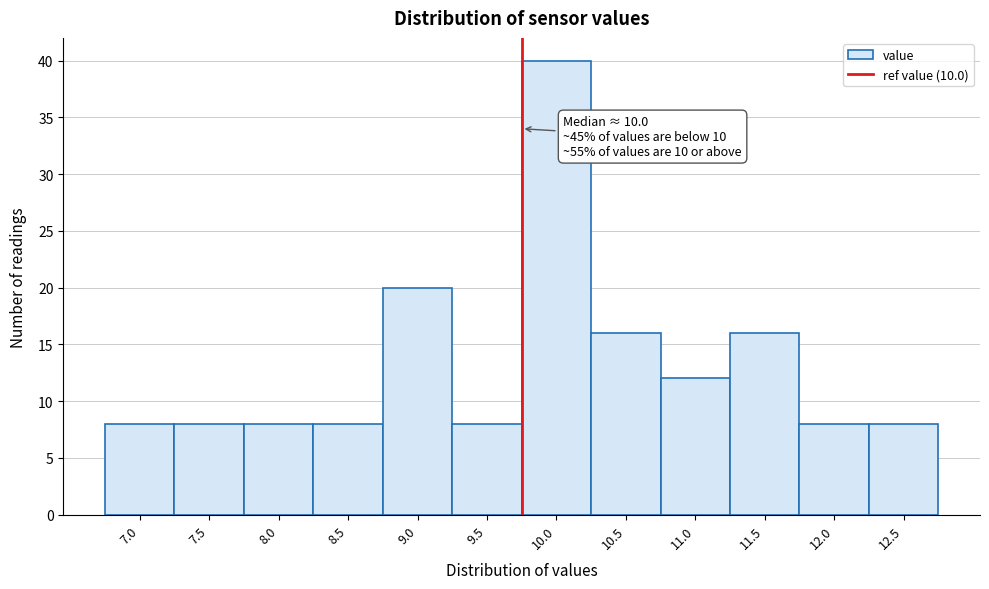

Reading left to right, list all the values displayed in this chart.

8	8	8	8	20	8	40	16	12	16	8	8